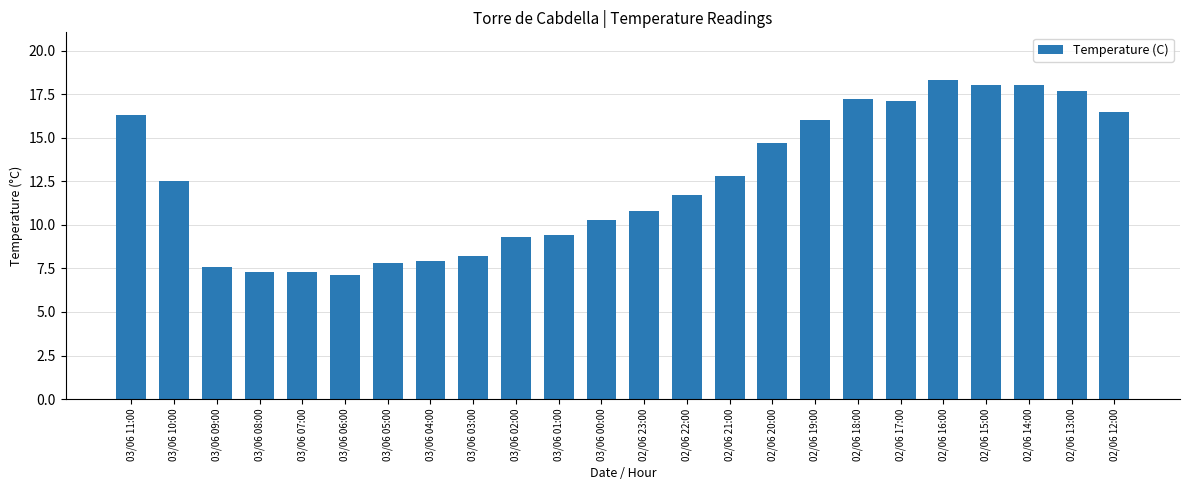

What is the ratio of the value at 02/06 17:00 to the value at 02/06 22:00?

1.5